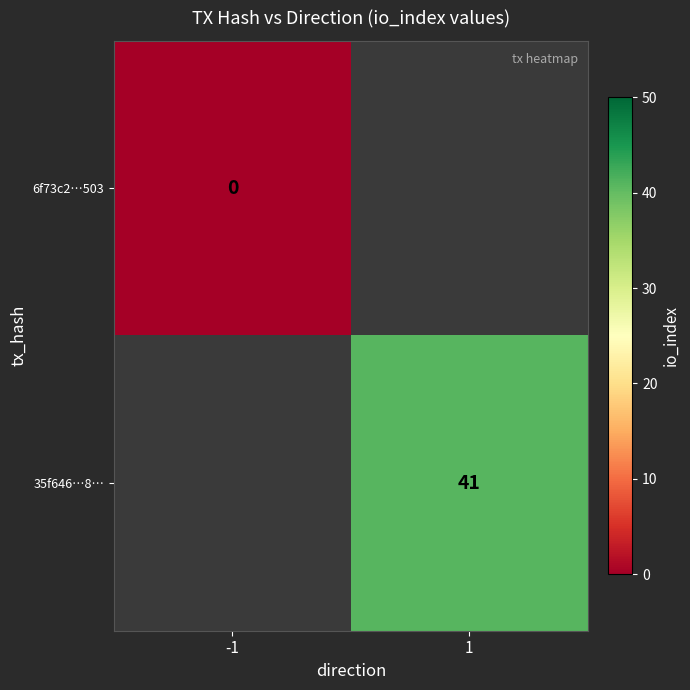

The 35f646…8… series shows 9 at 1. True or false?

False